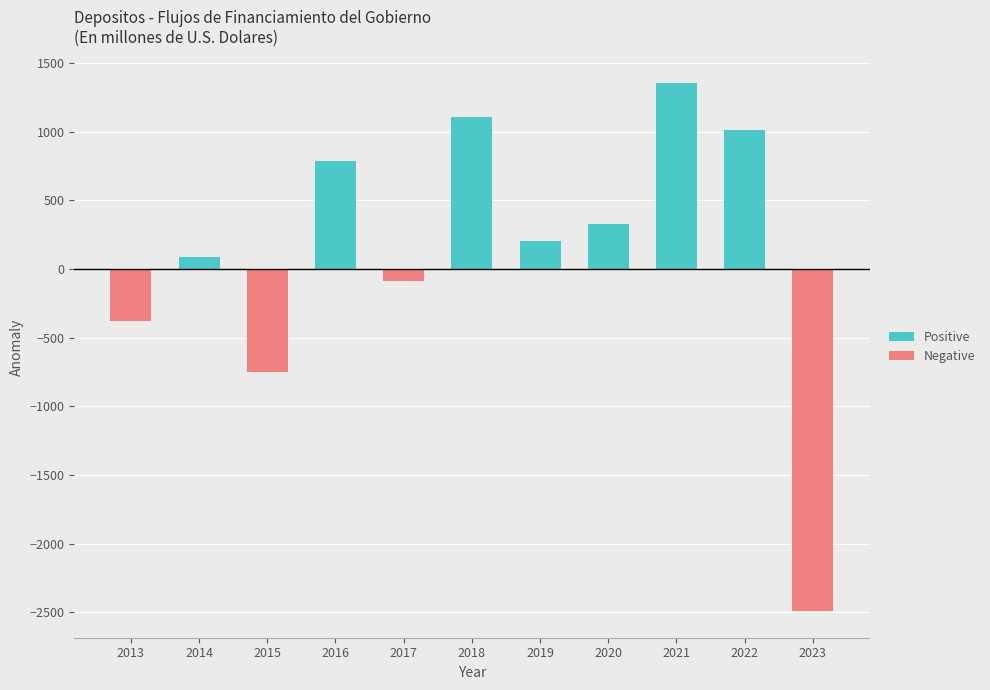

True or false: Positive has a value of 200.5 at 2019.

True